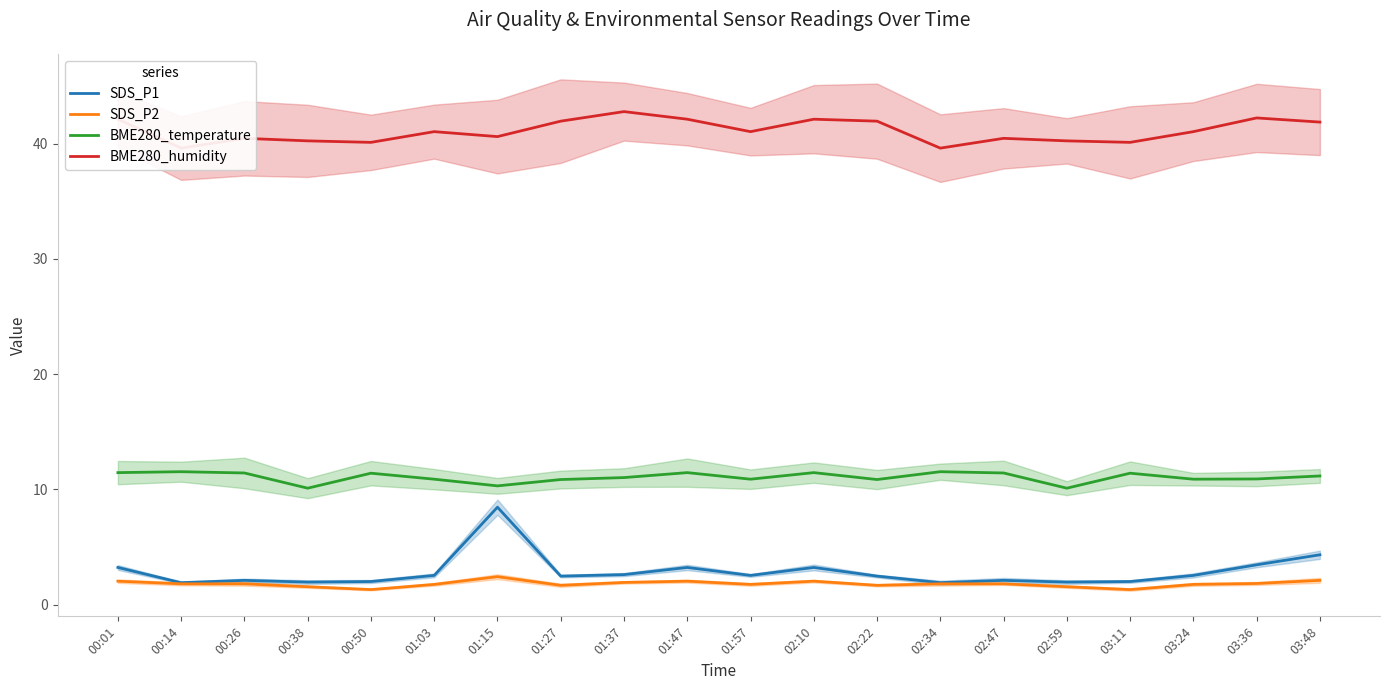

True or false: BME280_temperature and SDS_P2 intersect in this chart.

False